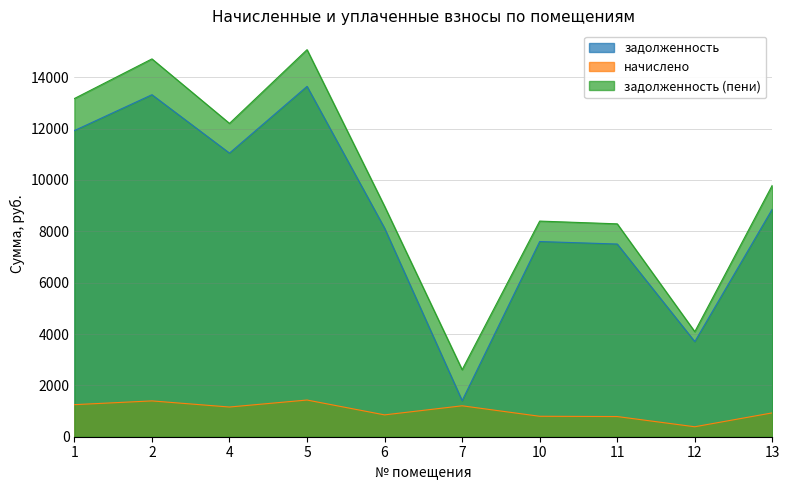

Which category has the highest value across all series?

5